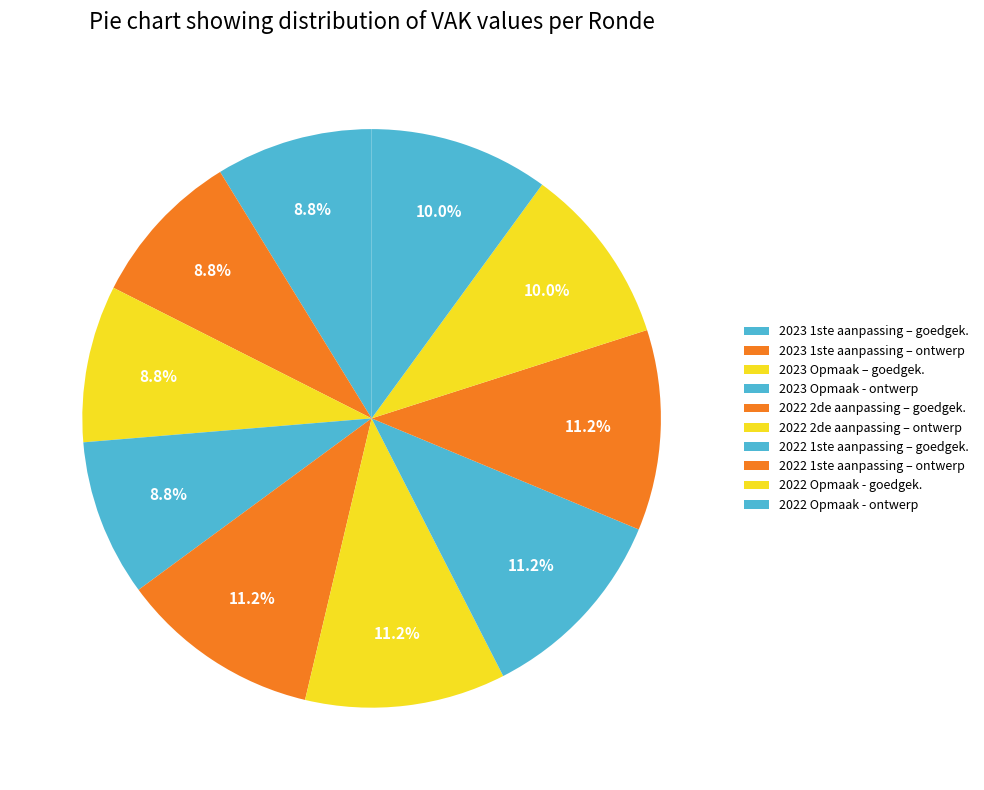

How many slices are in this pie chart?

10